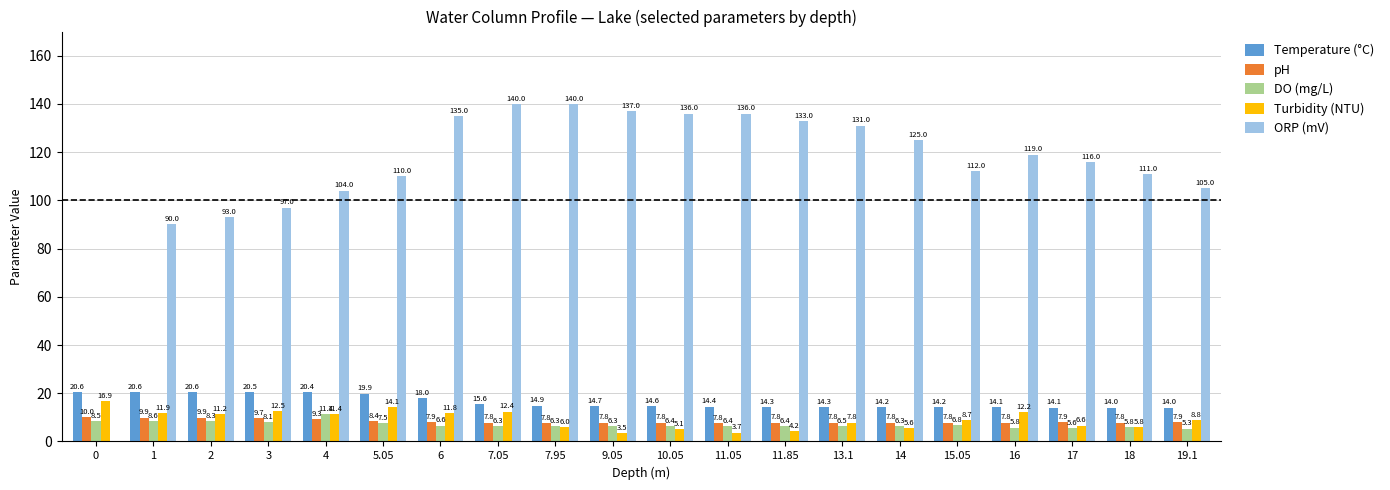

The value of Turbidity (NTU) at 13.1 is 7.8. True or false?

True